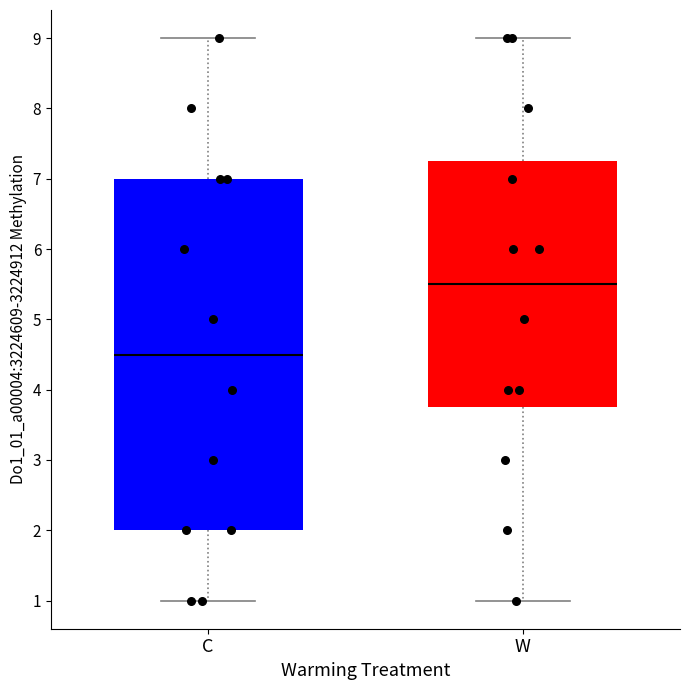

Which box's median line is the highest?

W